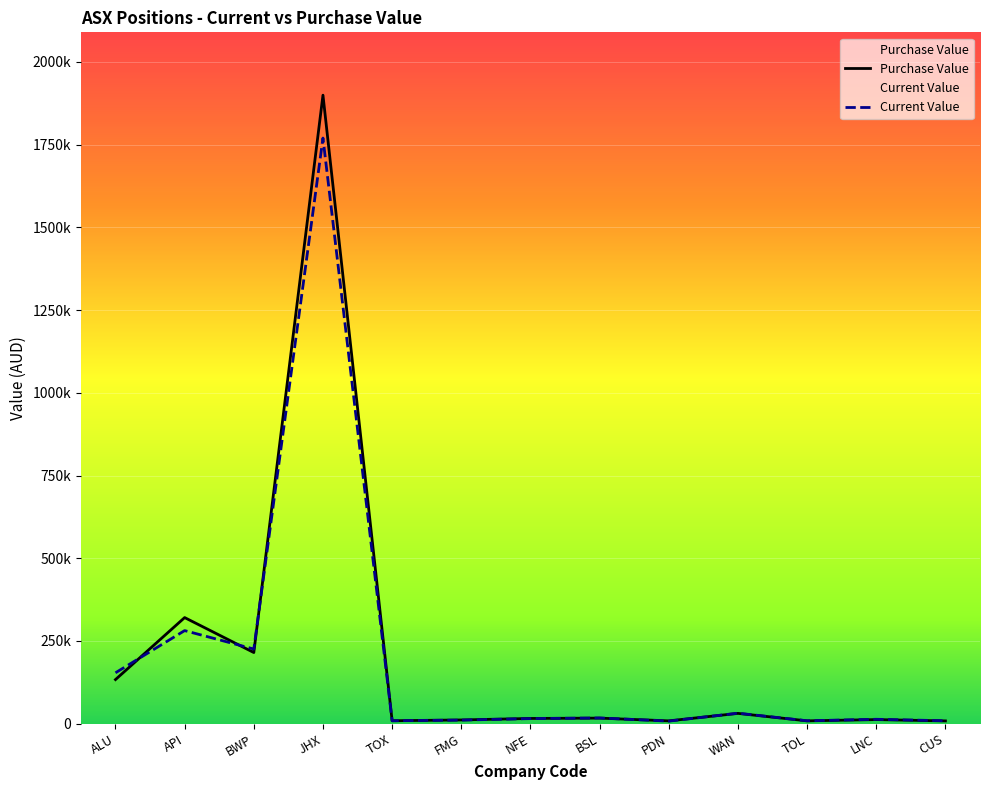

In Purchase Value, how many points are lower than both neighbors (excluding endpoints)?

4